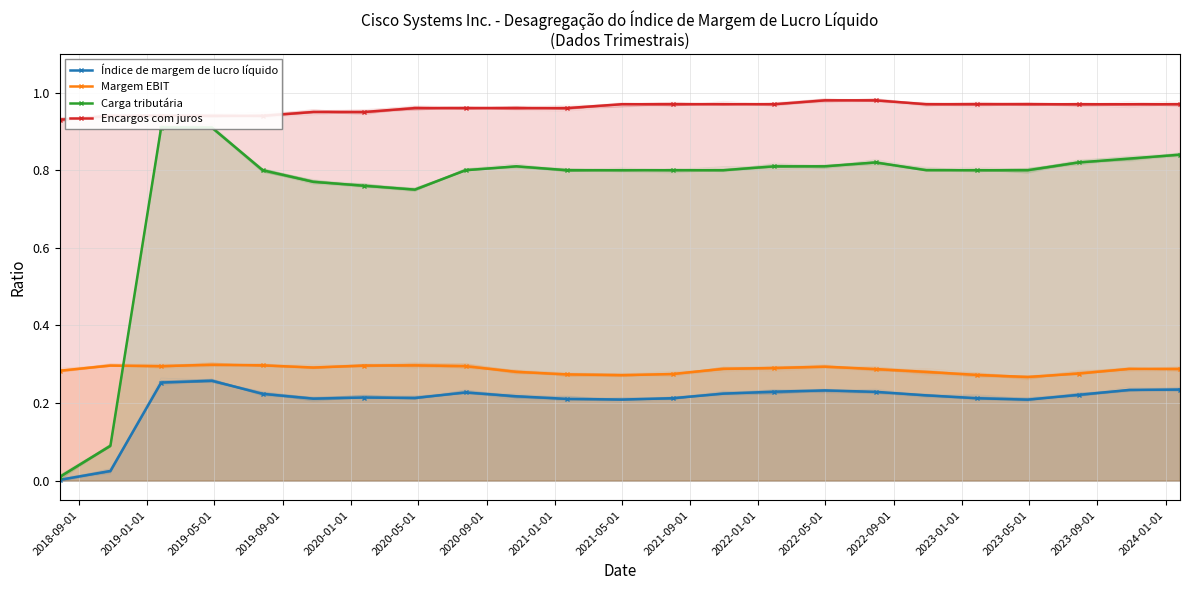

True or false: Margem EBIT has more than 2 interior local peaks.

True